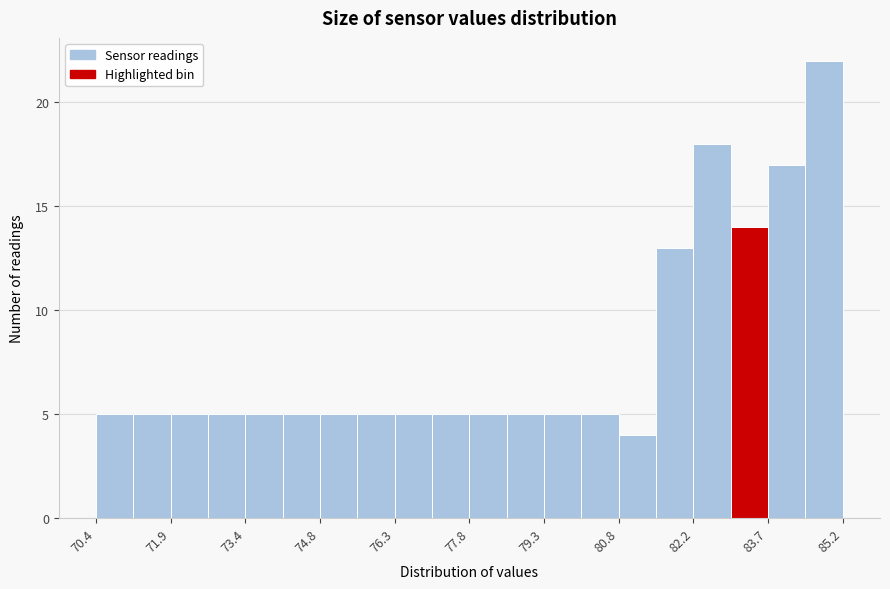

Read against the x-axis, roughly where is the centre of the tallest bar?

84.8